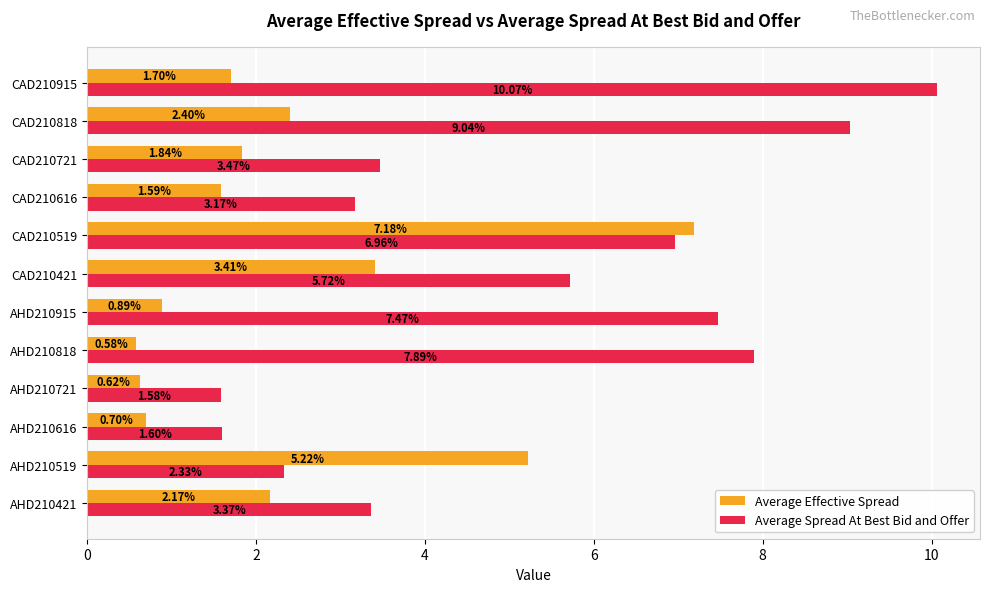

What is the average value of the Average Spread At Best Bid and Offer series?

5.2